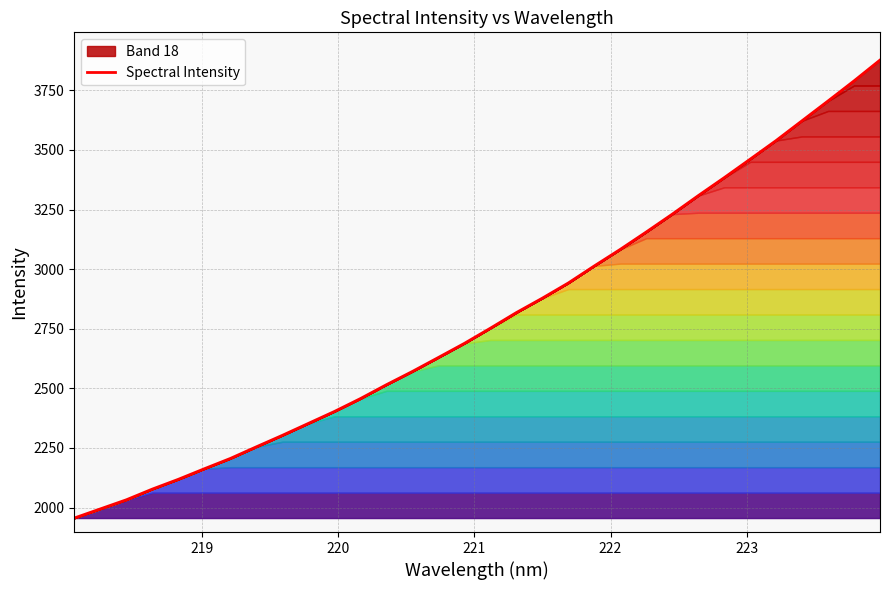

Reading right to left, what are all the values shown in this chart?

3876.9	3789.6	3705.4	3622.6	3539.4	3461.2	3383.6	3308.2	3230.6	3155.8	3082.9	3013.4	2941.9	2878.2	2817.7	2752.2	2688.6	2629.4	2570.7	2515.1	2456.9	2402.8	2352.8	2302.8	2254.6	2205.8	2162.6	2118.3	2077.2	2032.3	1994.0	1955.8